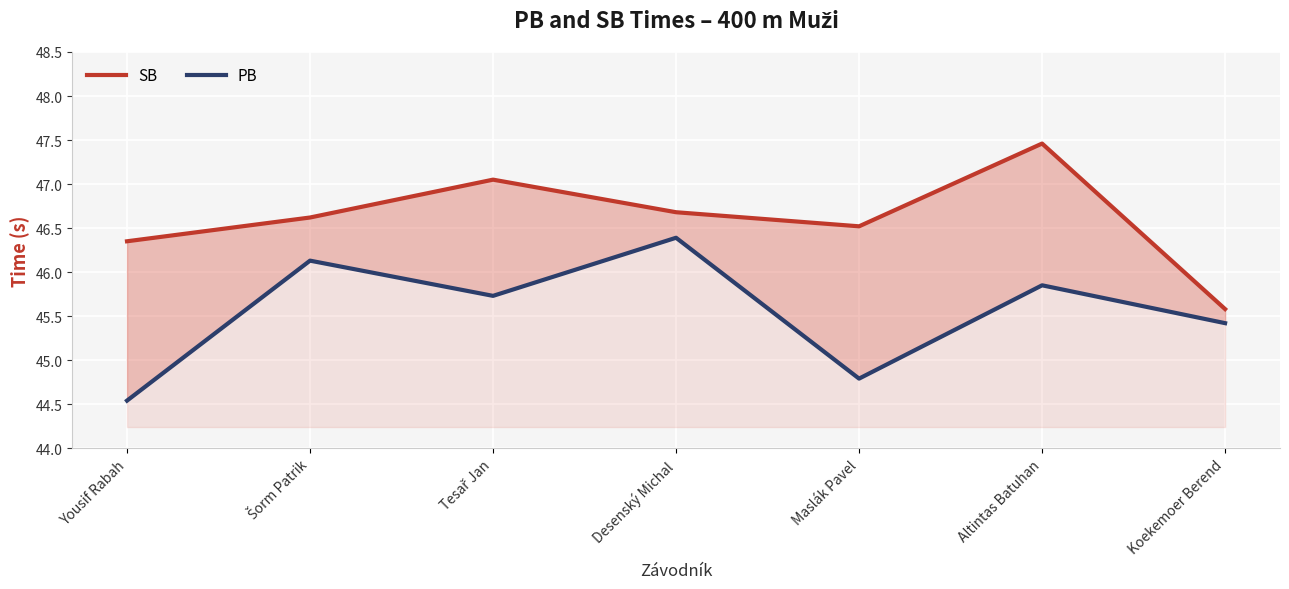

At which category does SB reach its first local valley?

Maslák Pavel